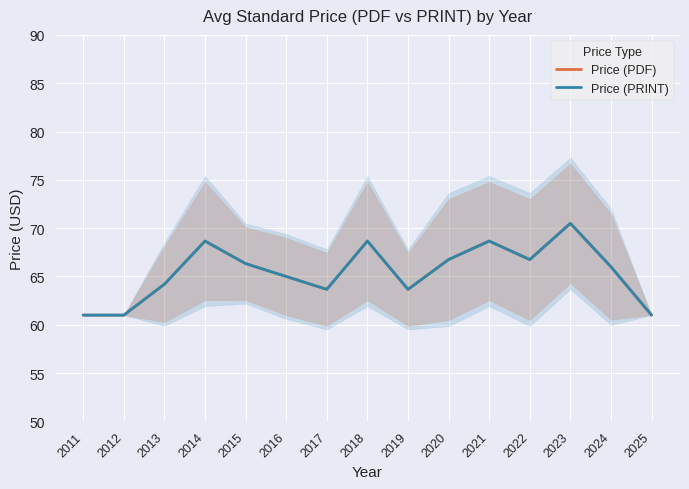

True or false: Price (PDF) has a value of 63.7 at 2019.

True